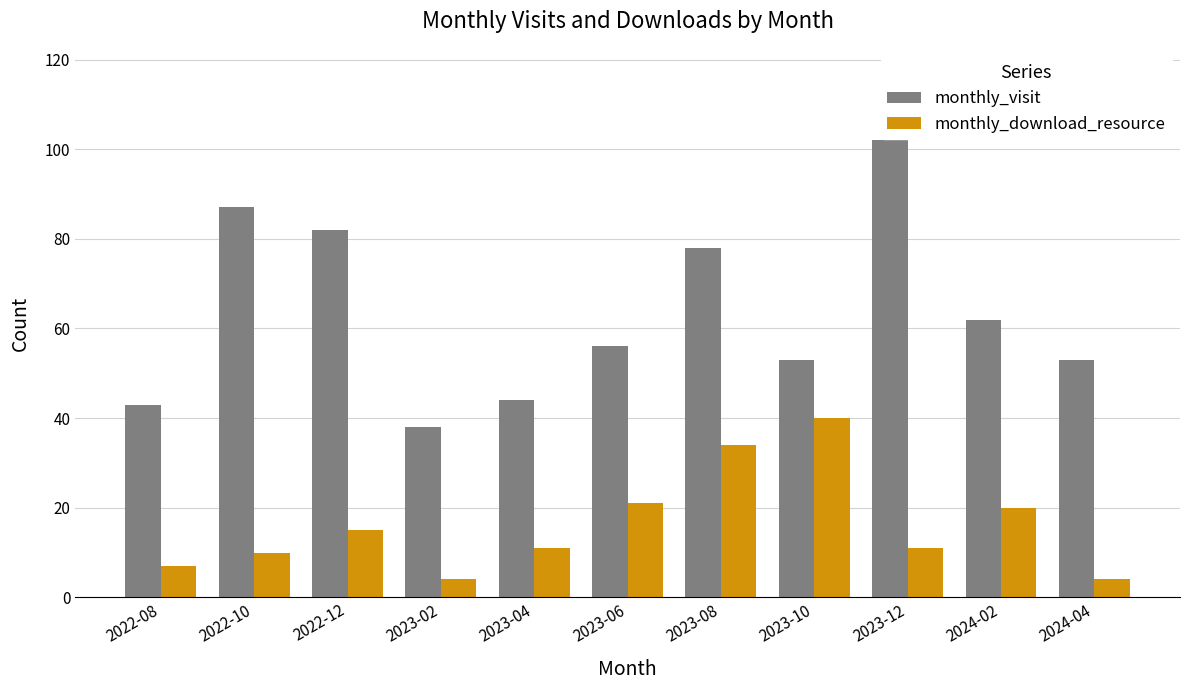

What is the highest value of the monthly_download_resource series?

40